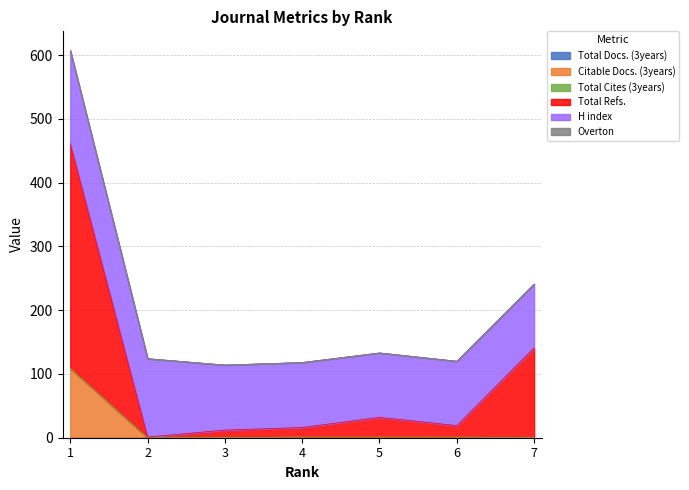

What is the difference between the maximum and minimum values in the Citable Docs. (3years) series?

109